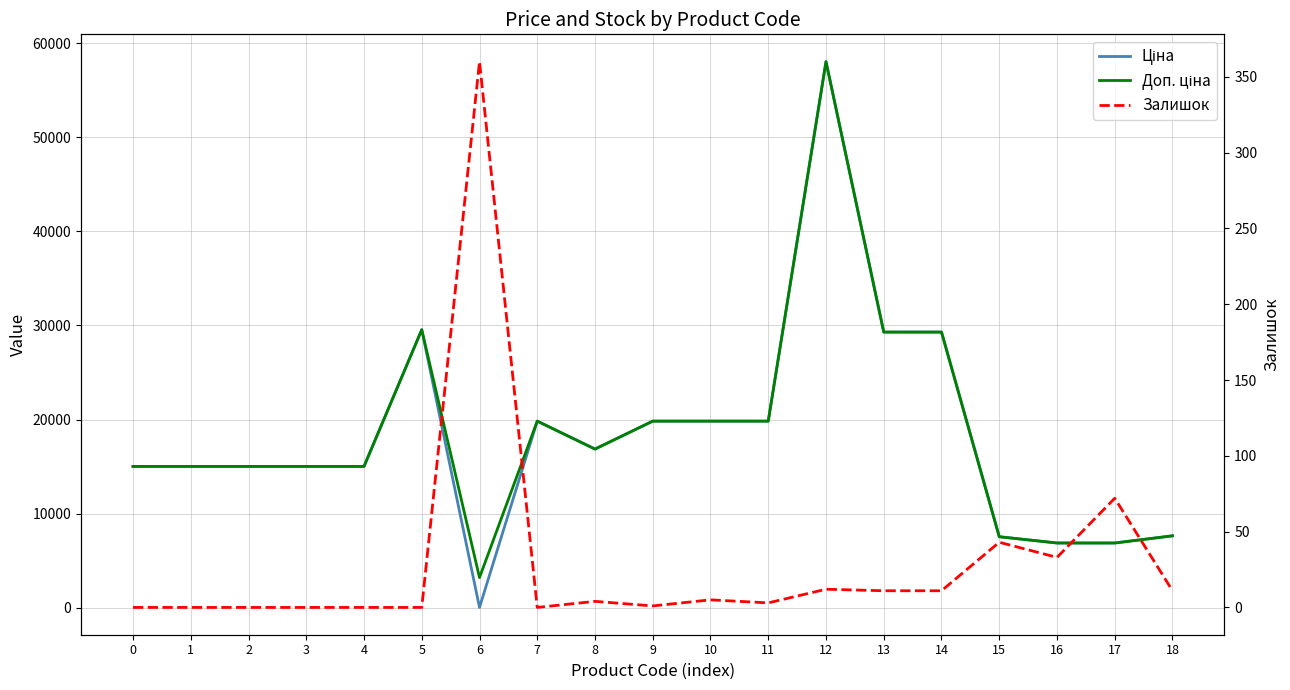

What is the difference between the Залишок values at 5 and 8?

4.0